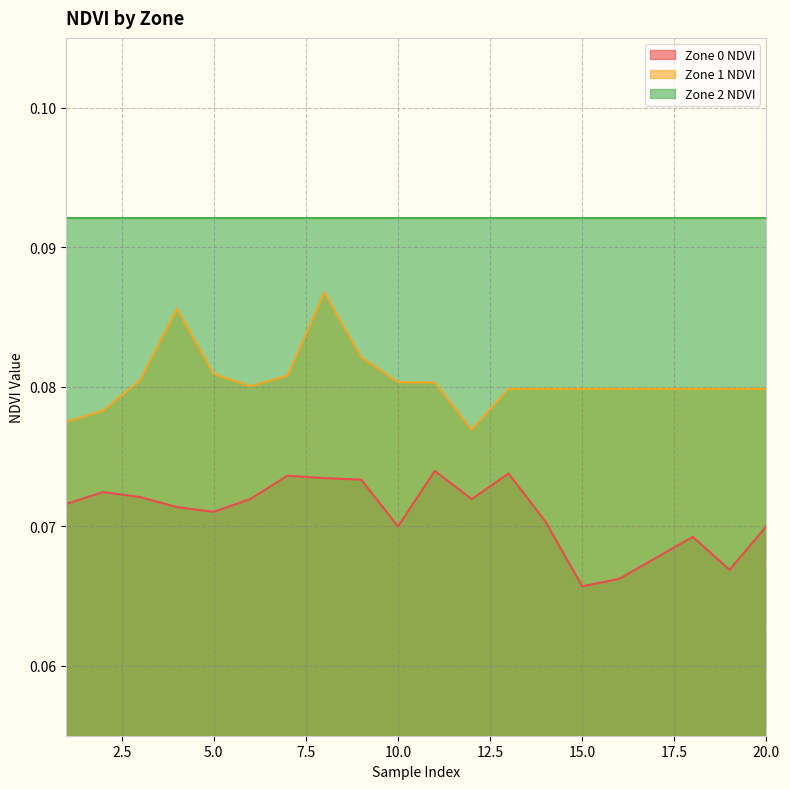

What is the greatest value displayed?

0.1